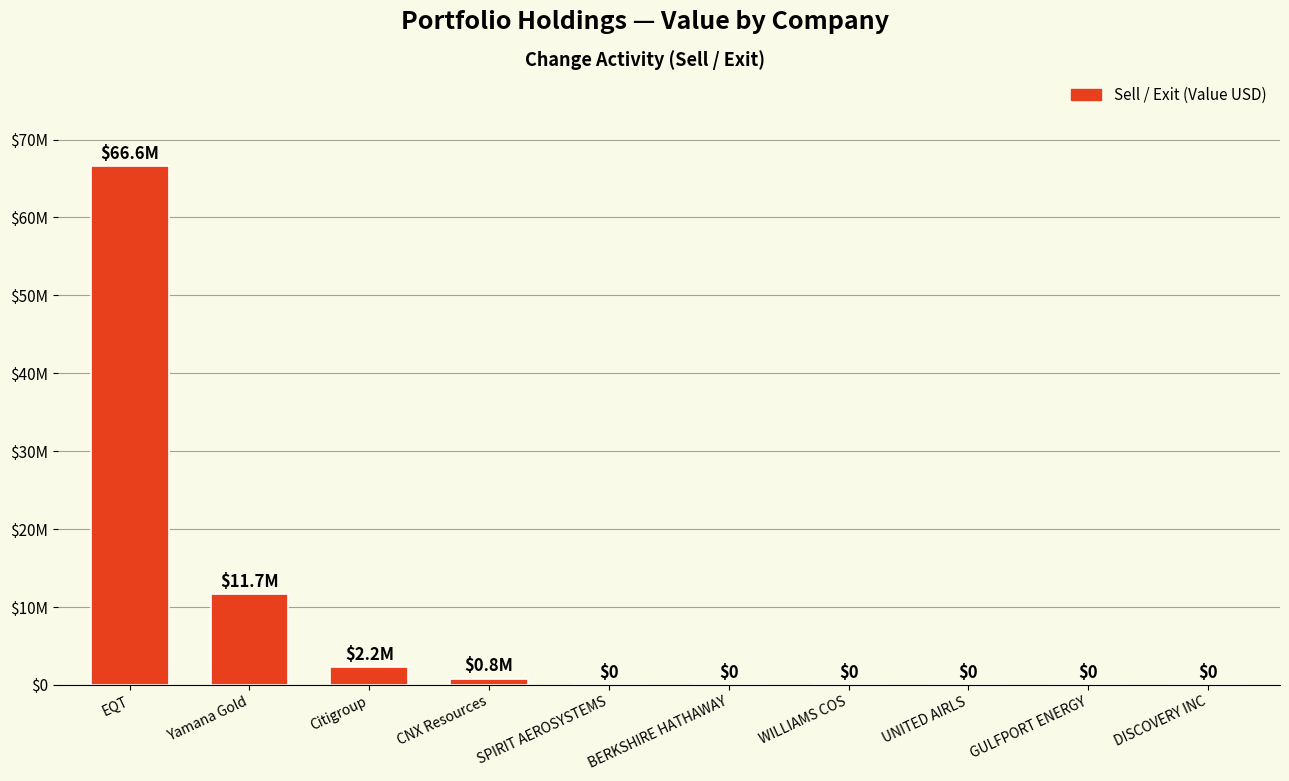

Are the bars horizontal?

No